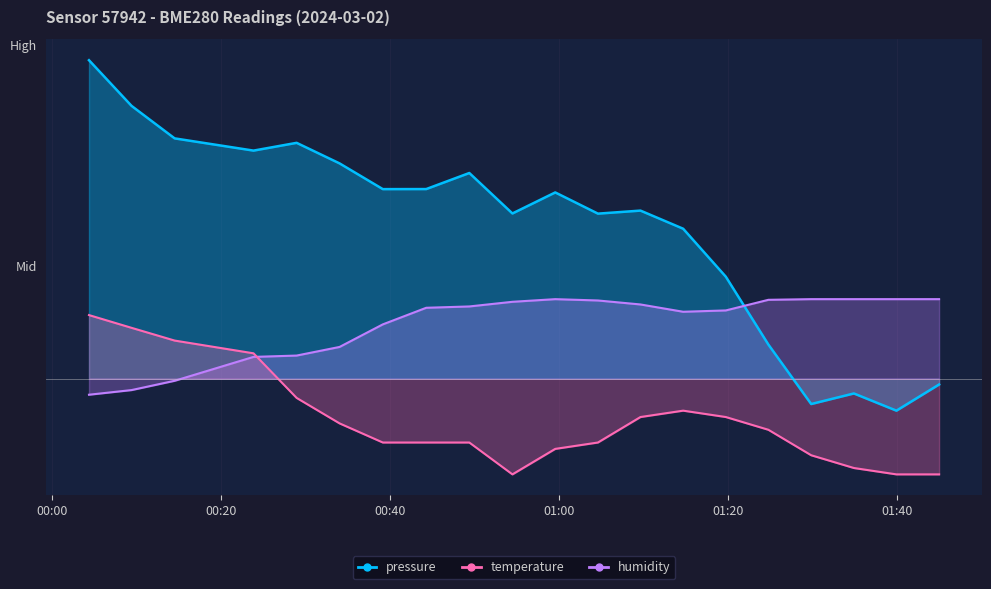

Reading left to right, extract all data points from this chart.

pressure: 2000.0	1713.4	1509.3	1432.5	1481.3	1352.2	1190.7	1191.1	1291.9	1037.9	1169.9	1036.8	1055.9	942.1	640.8	215.0	-158.4	-92.0	-200.0	-35.7
temperature: 400.0	320.0	240.0	160.0	-120.0	-280.0	-400.0	-400.0	-400.0	-600.0	-440.0	-400.0	-240.0	-200.0	-240.0	-320.0	-480.0	-560.0	-600.0	-600.0
humidity: -100.0	-70.8	-12.5	137.5	145.8	200.0	341.7	445.8	454.2	483.3	500.0	491.7	466.7	420.8	429.2	495.8	500.0	500.0	500.0	500.0